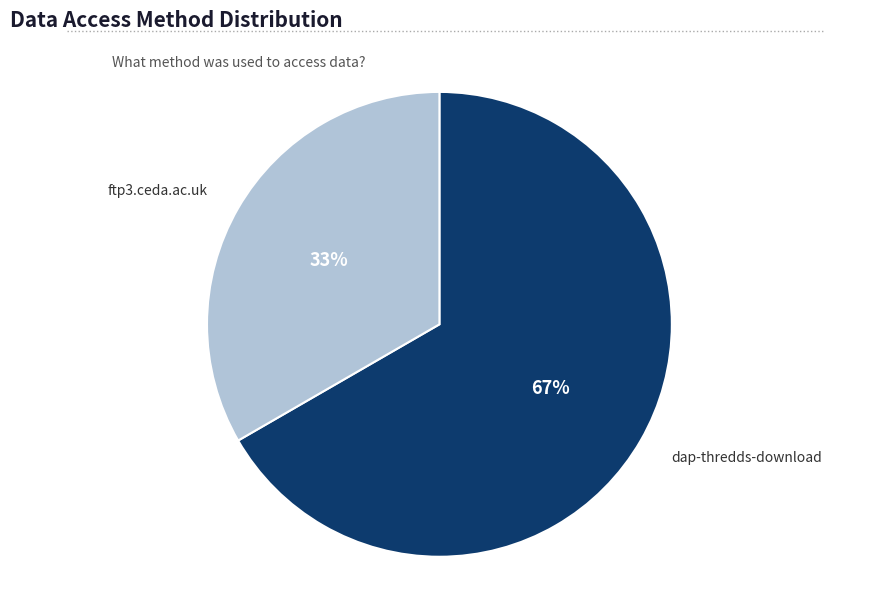

Does any single category account for the majority?

Yes